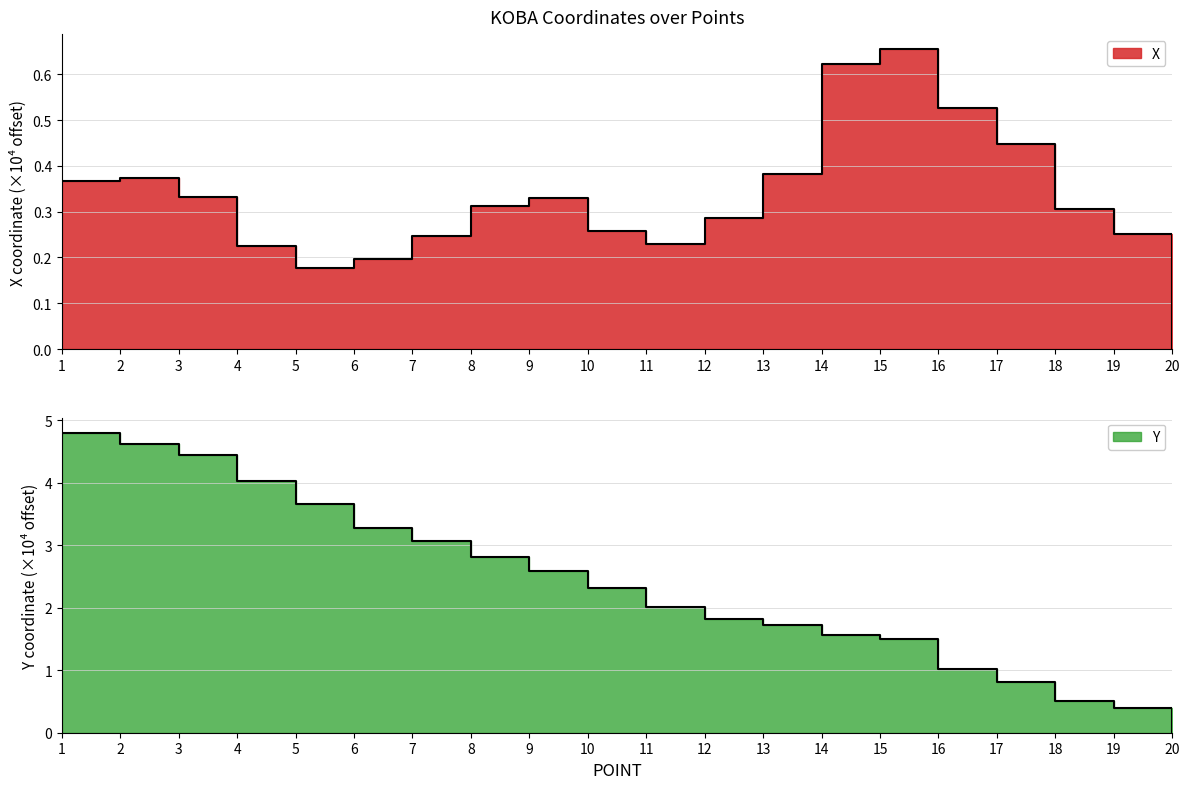

Where is the first local maximum for X?

2